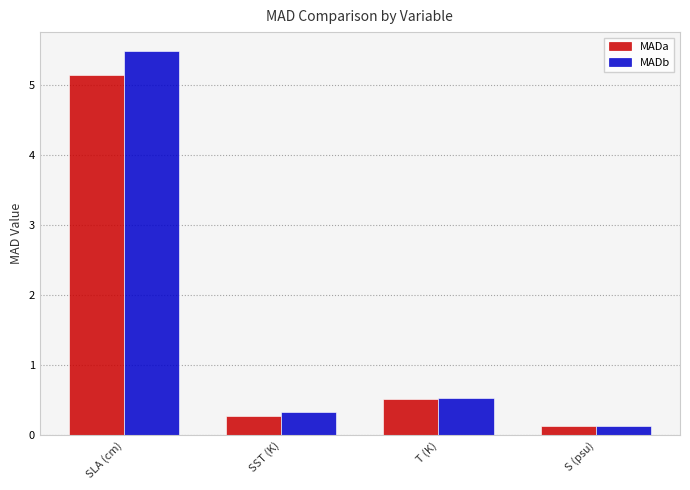

Which series has the largest total across all categories?

MADb